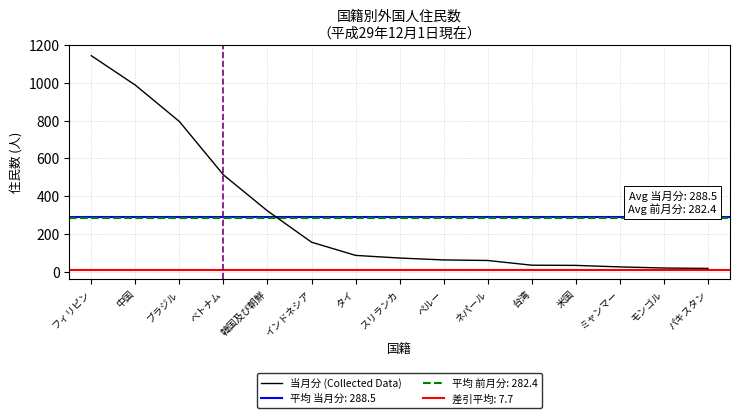

Does the chart display data point markers on the line(s)?

No